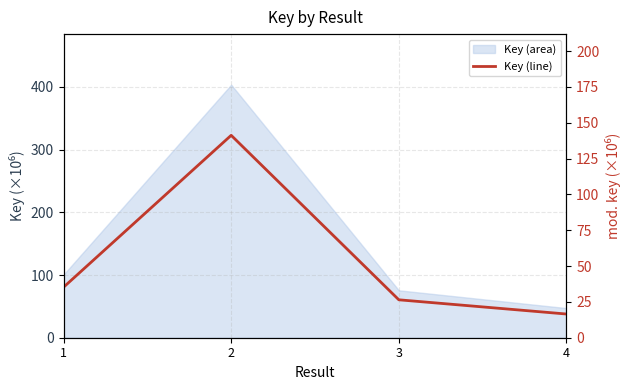

True or false: the data has more than 0 interior local peaks.

True